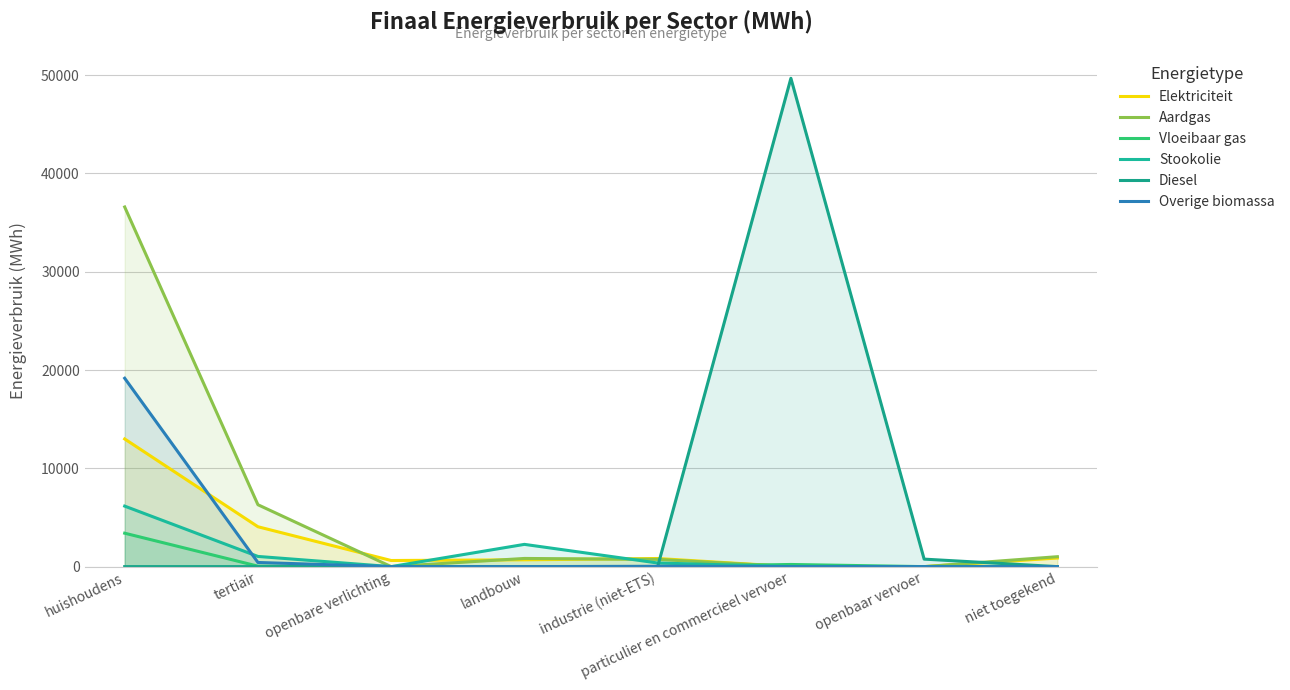

Which series changed the most between openbare verlichting and niet toegekend?

Aardgas